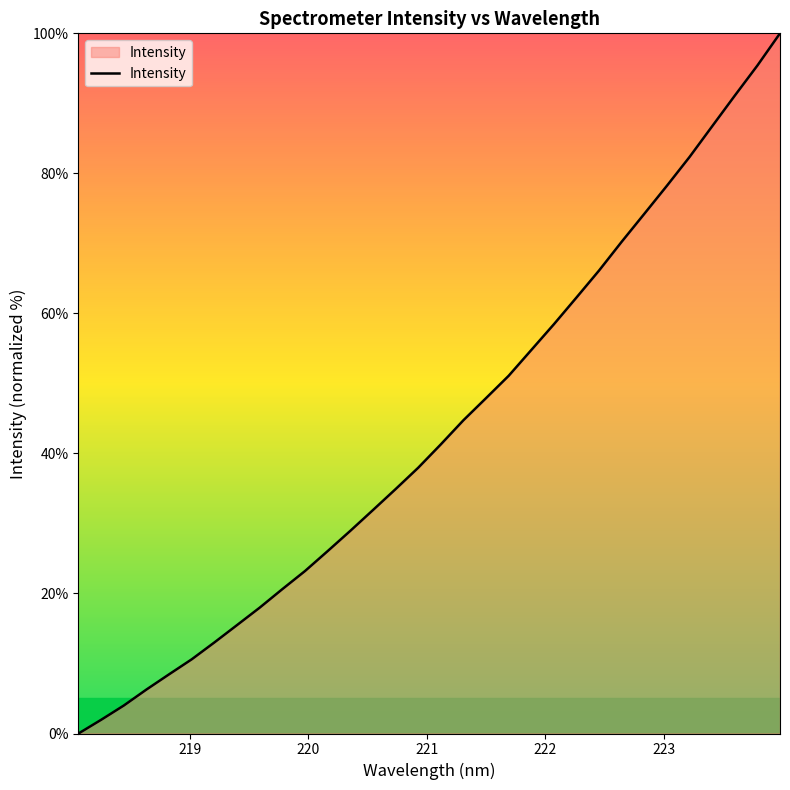

What is the difference between the maximum and minimum values?

100.0